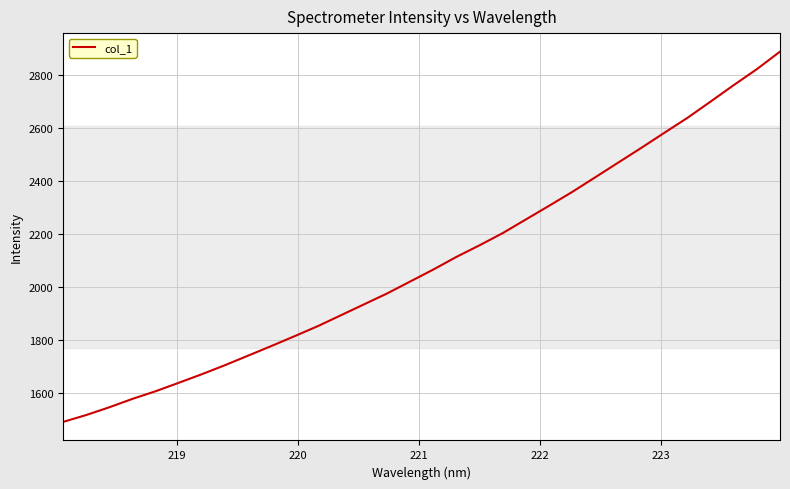

What is the difference between the maximum and minimum values?

1397.8